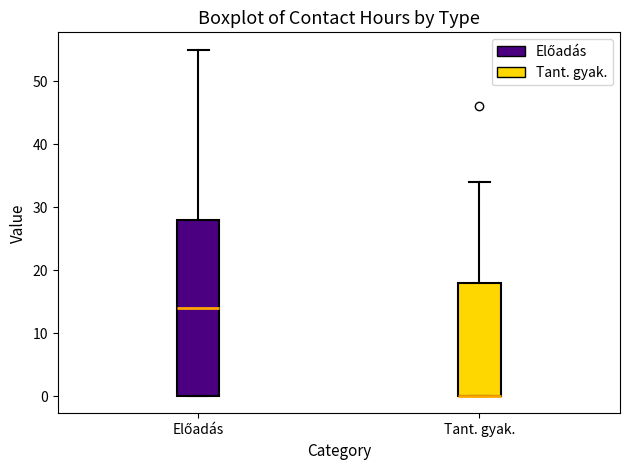

Reading left to right, transcribe this box plot: for each box, give where its median line is, the range the box spans, and where its two whiskers end, as read against the y-axis. The values are not printed on the chart, so give them approximately, as read against the axis.

Előadás: median 14, box 0 to 28, whiskers 0 to 55
Tant. gyak.: median 0 (drawn on the box's lower edge), box 0 to 18, whiskers 0 to 34